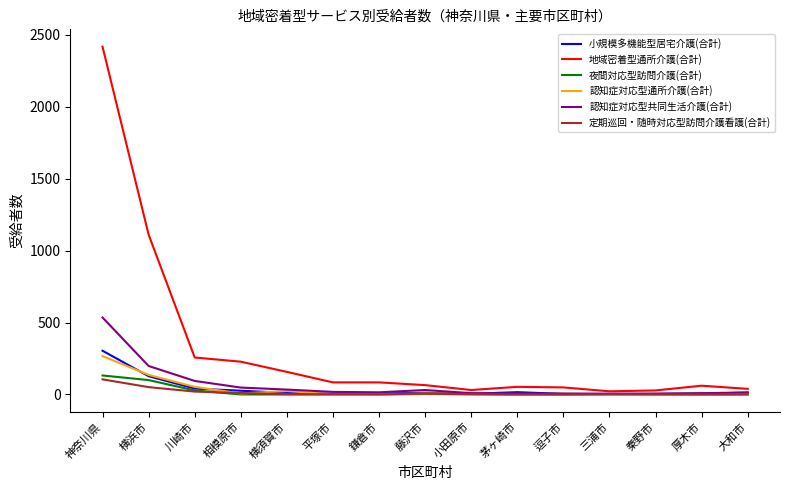

At how many categories does at least one series exceed 2135?

1